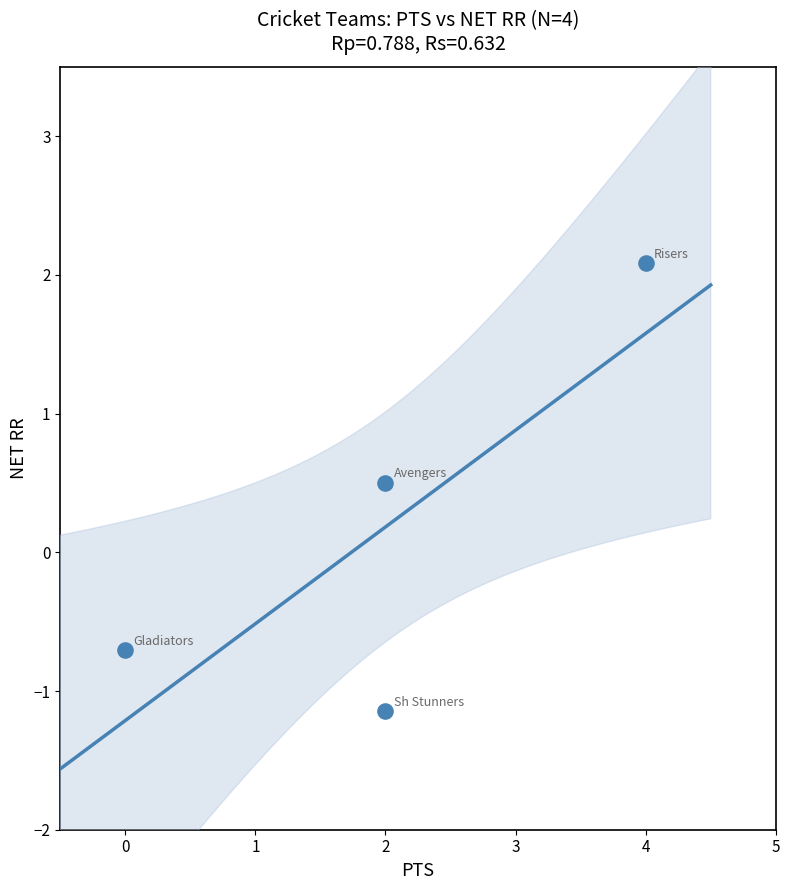

What Y value in the scatter plot is closest to 0?

0.5